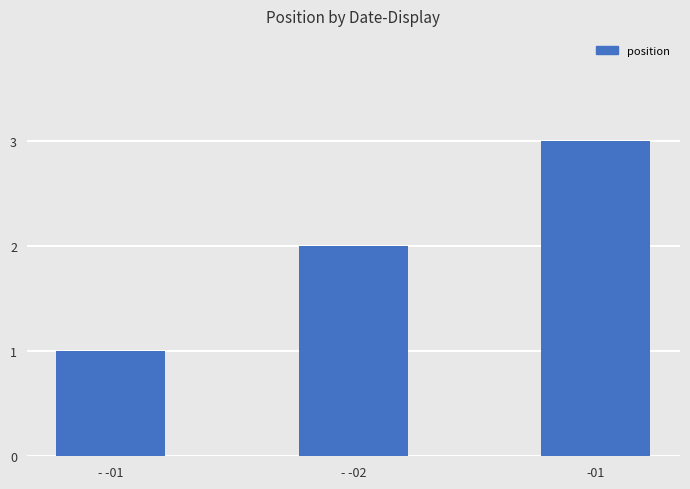

What is the change in value from - -01 to - -02?

+1